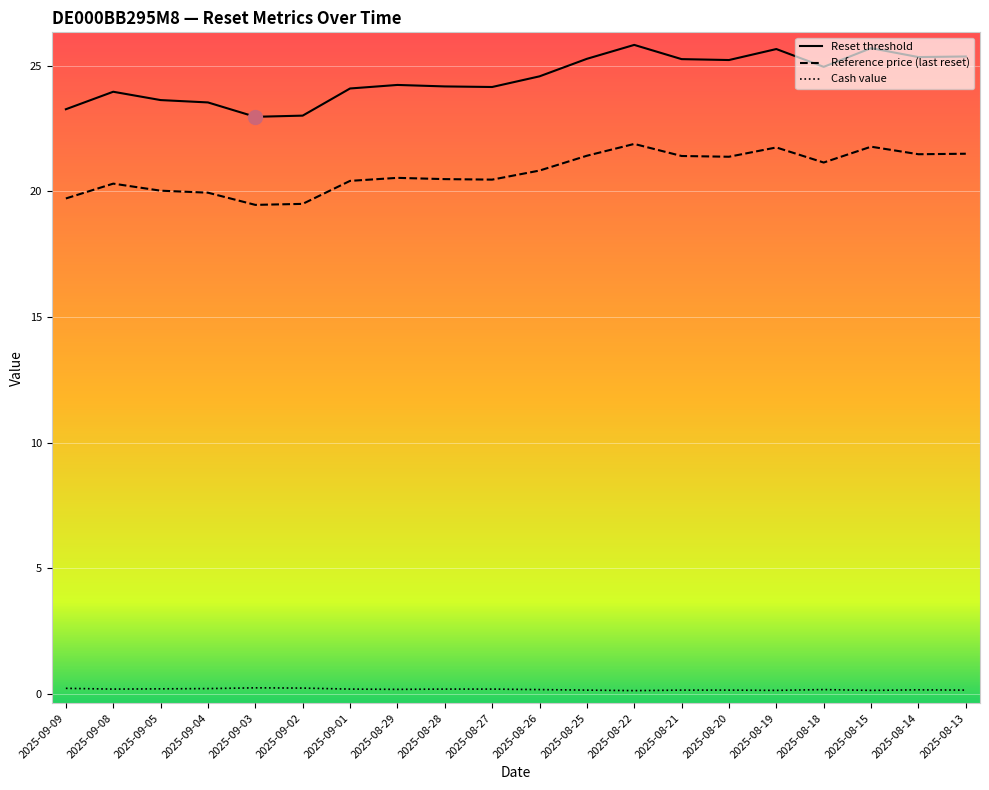

Rank the series at 2025-08-15 from lowest to highest value.

Cash value, Reference price (last reset), Reset threshold